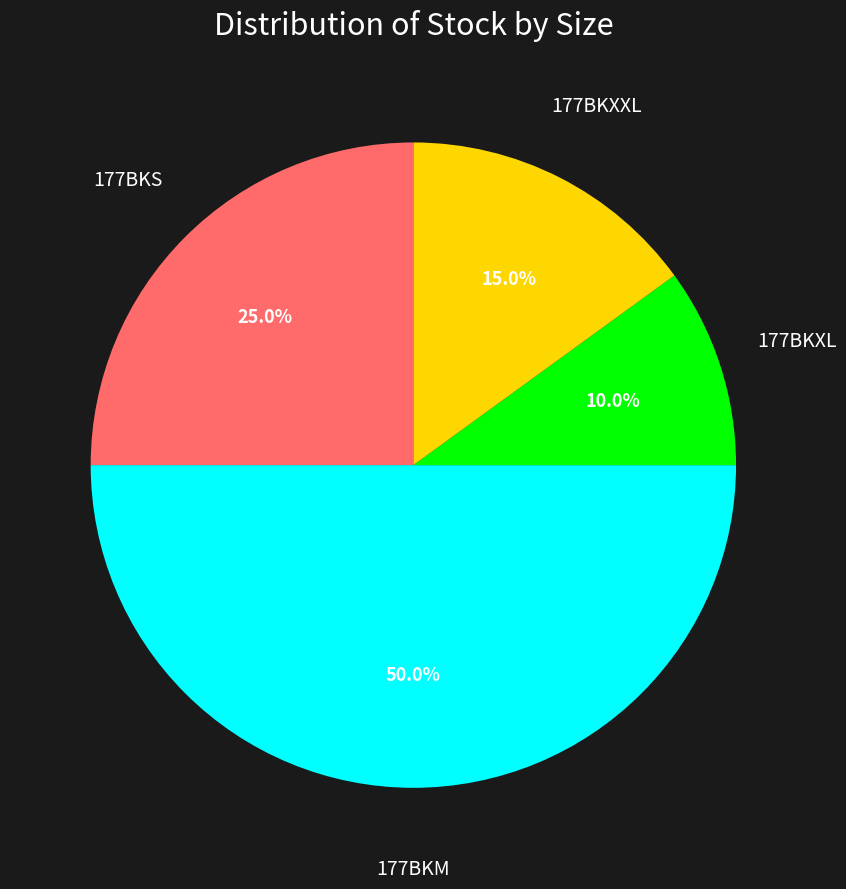

Which slice is the smallest?

177BKXL